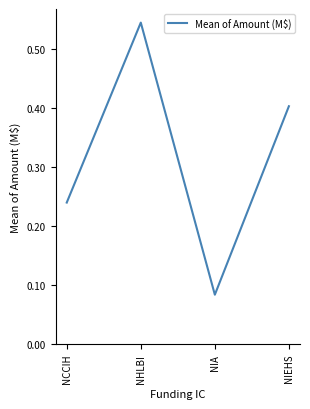

Rank the categories by value from lowest to highest.

NIA, NCCIH, NIEHS, NHLBI